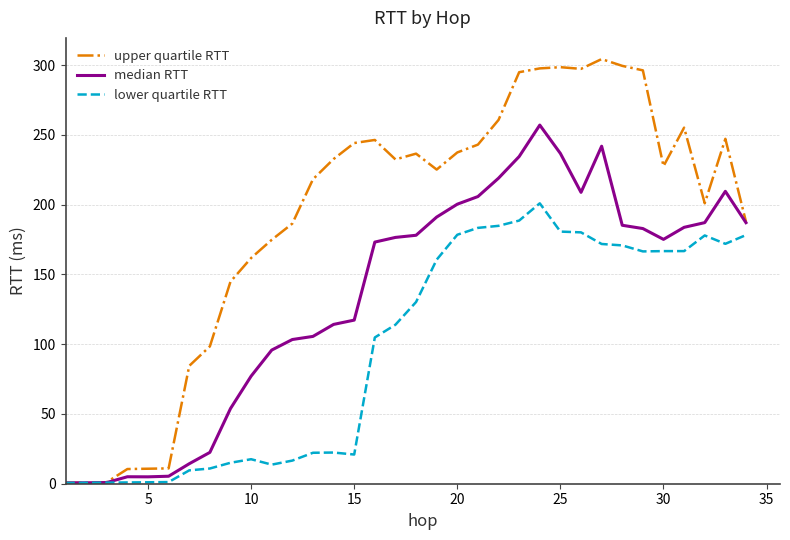

List the series in order of their peak value, highest first.

upper quartile RTT, median RTT, lower quartile RTT